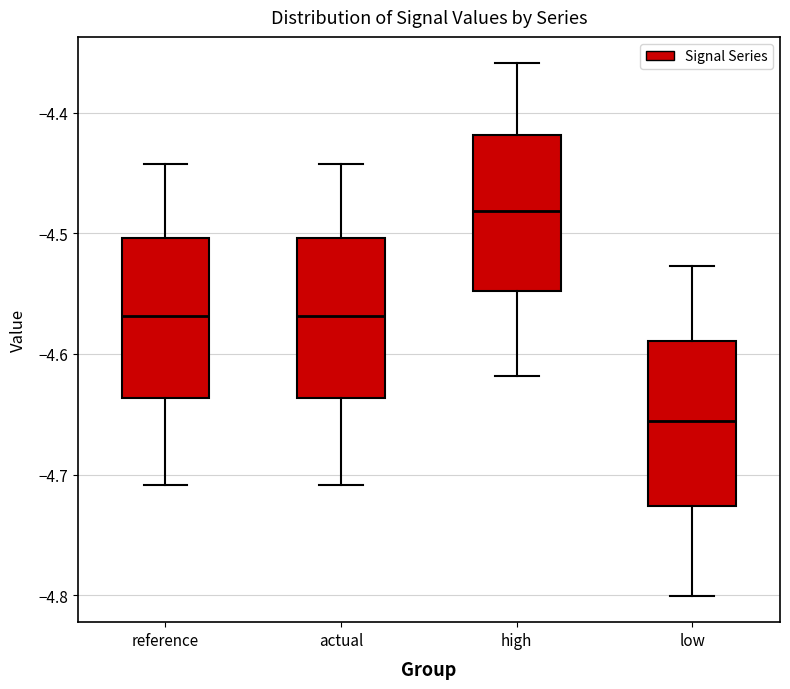

Reading left to right, transcribe this box plot: for each box, give where its median line is, the range the box spans, and where its two whiskers end, as read against the y-axis. The values are not printed on the chart, so give them approximately, as read against the axis.

reference: median -4.57, box -4.64 to -4.50, whiskers -4.71 to -4.44
actual: median -4.57, box -4.64 to -4.50, whiskers -4.71 to -4.44
high: median -4.48, box -4.55 to -4.42, whiskers -4.62 to -4.36
low: median -4.66, box -4.73 to -4.59, whiskers -4.80 to -4.53